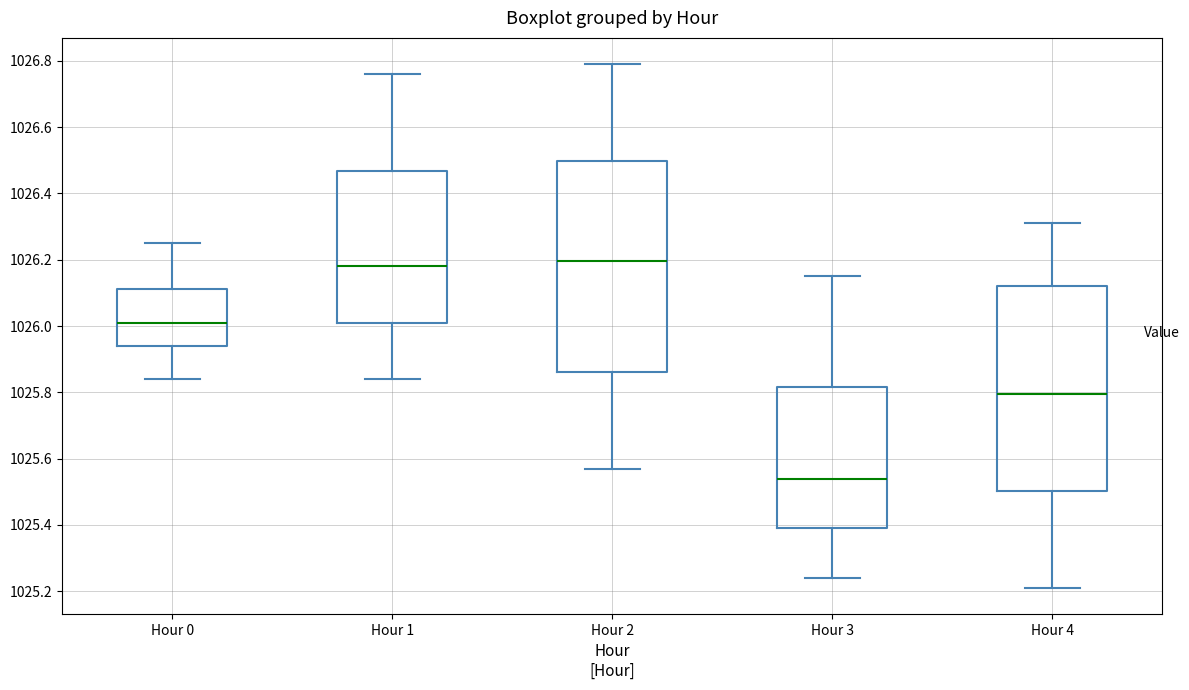

Where is the lower edge of the box for Hour 2 on the y-axis? The values are not printed on the chart, so give them approximately, as read against the axis.

1025.86